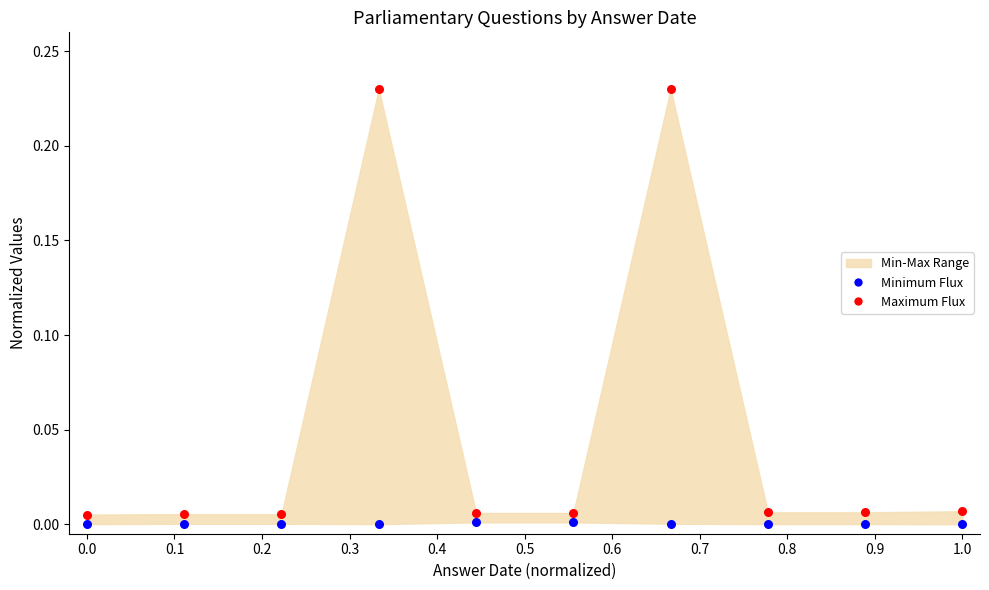

Which series reaches the minimum Y coordinate?

Minimum Flux